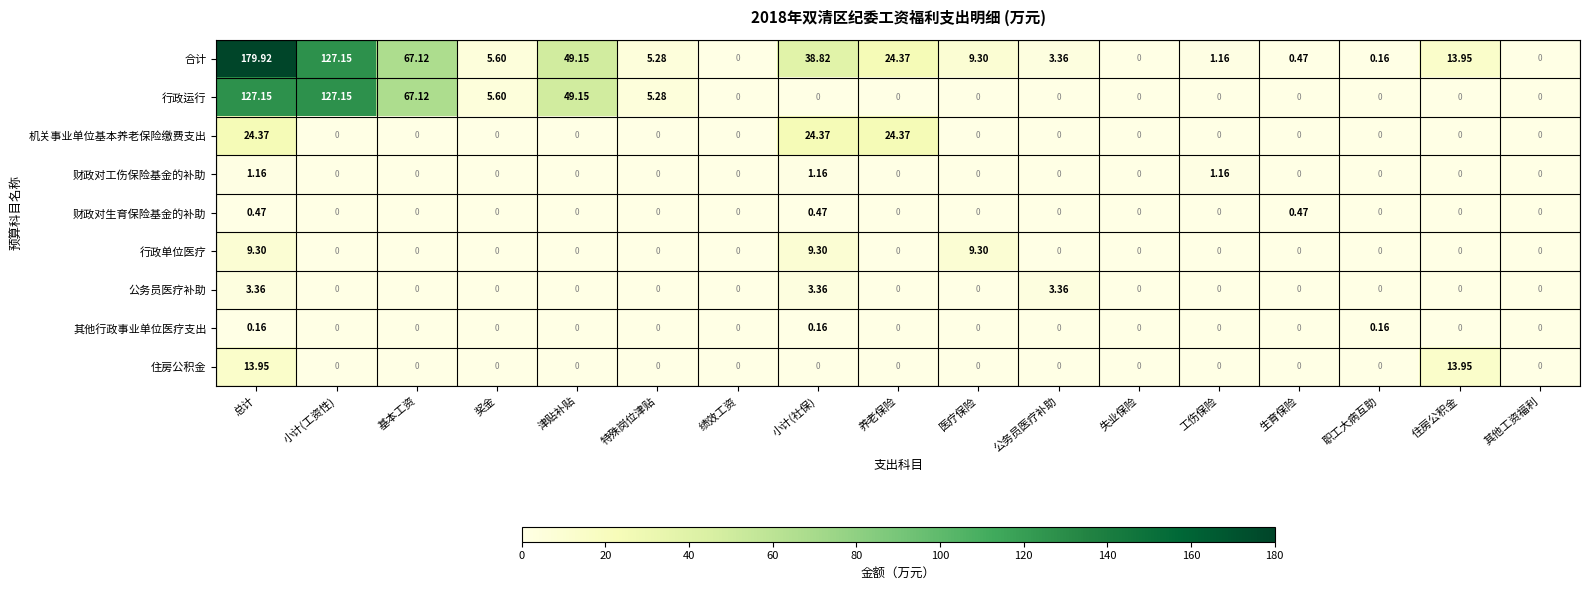

At which category does the chart reach its peak across all series?

总计